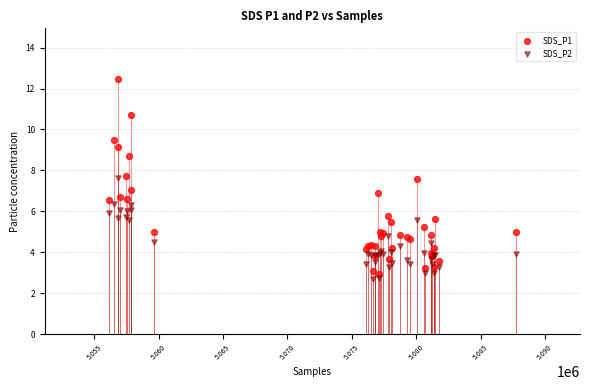

Which series contains the lowest Y value?

SDS_P2